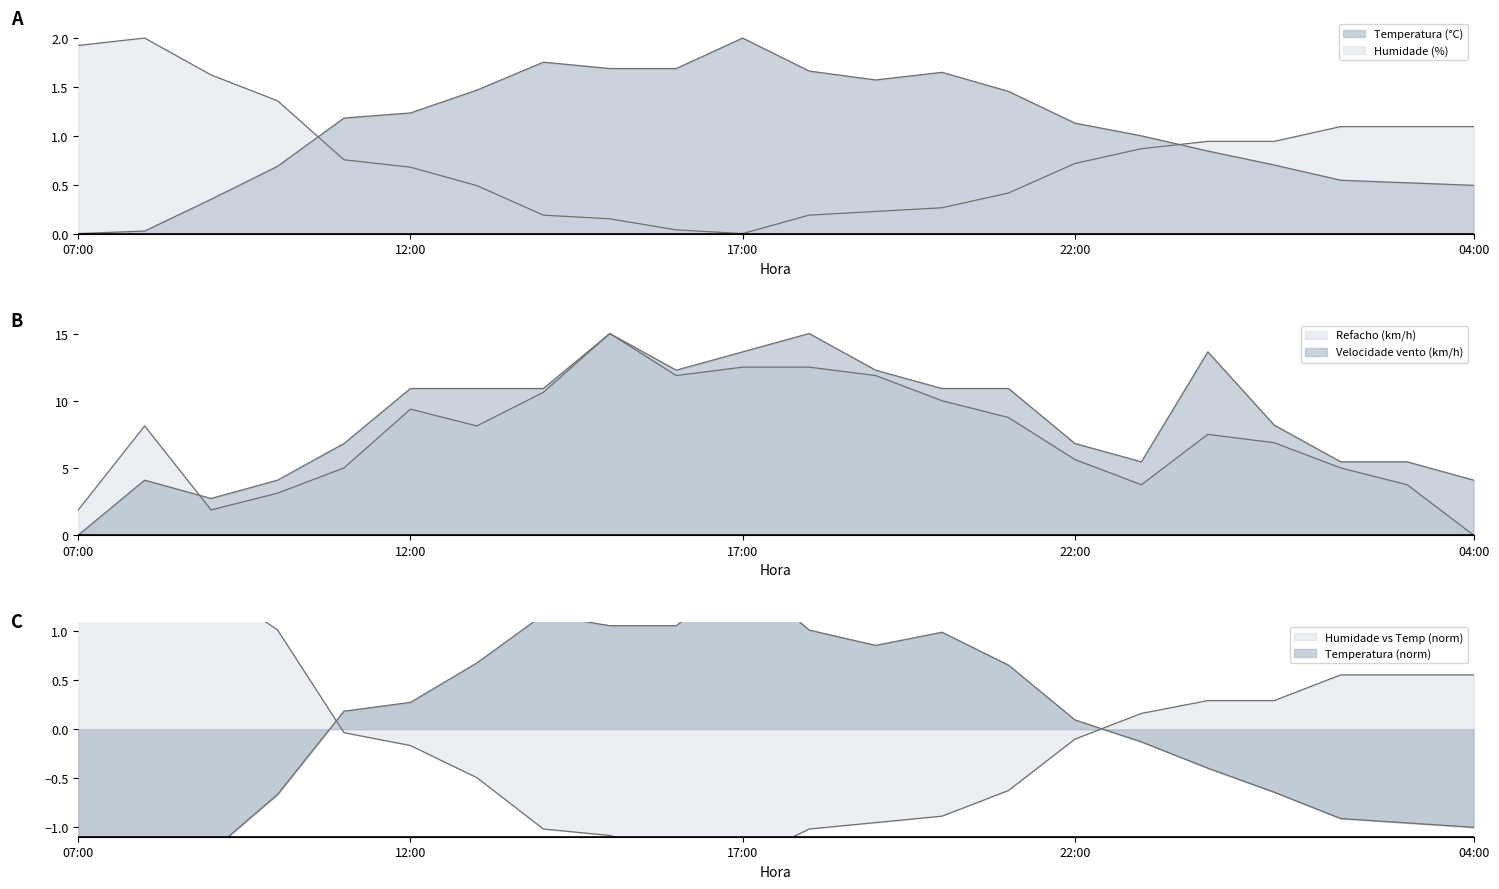

What is the average value of the Temperatura (°C) series?

1.1